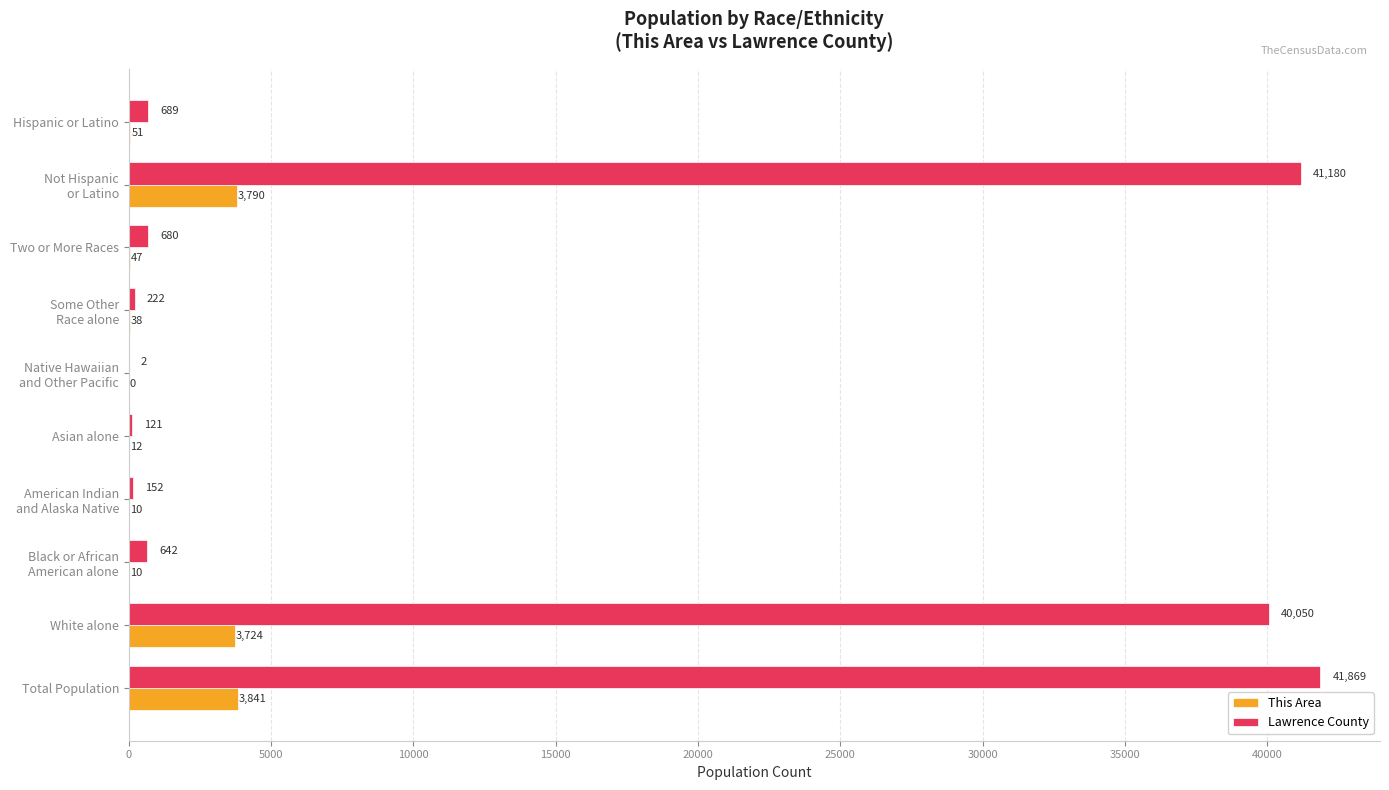

How many categories are shown in the chart?

10